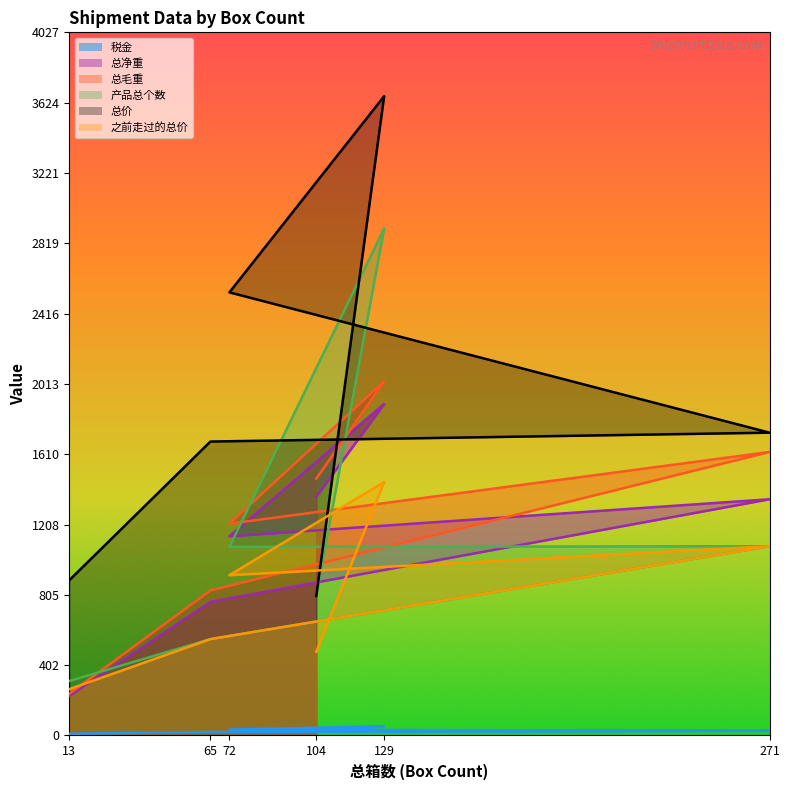

Count the number of data series in this chart.

6